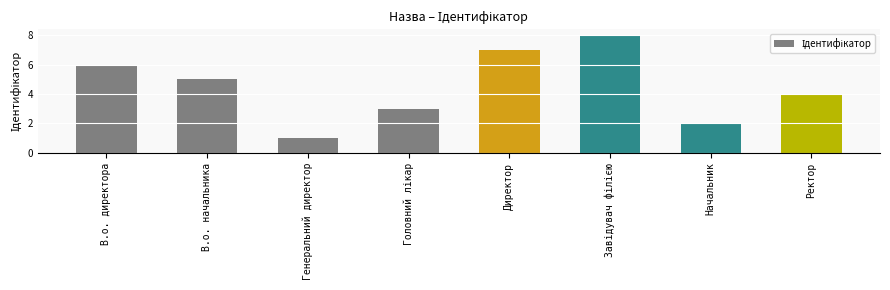

What is the change in value from В.о. директора to Начальник?

-4